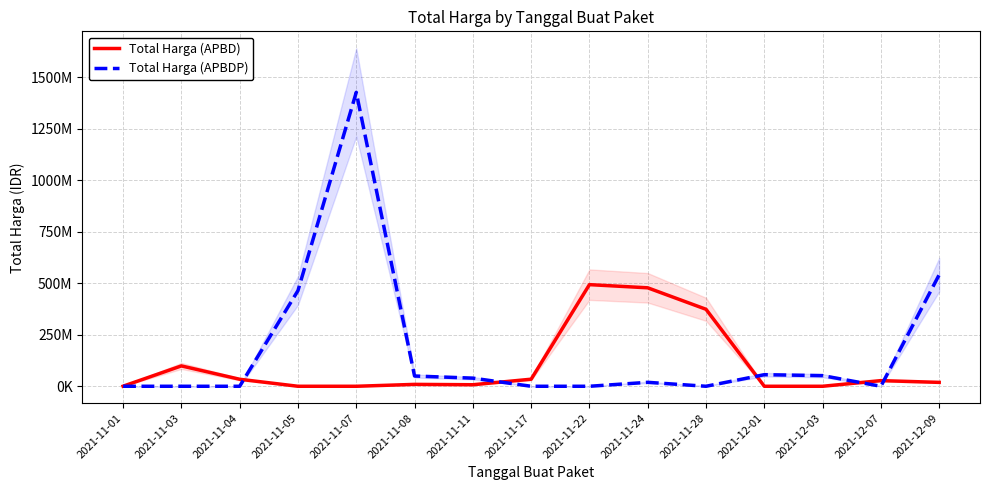

What is the maximum value for Total Harga (APBD)?

493000000